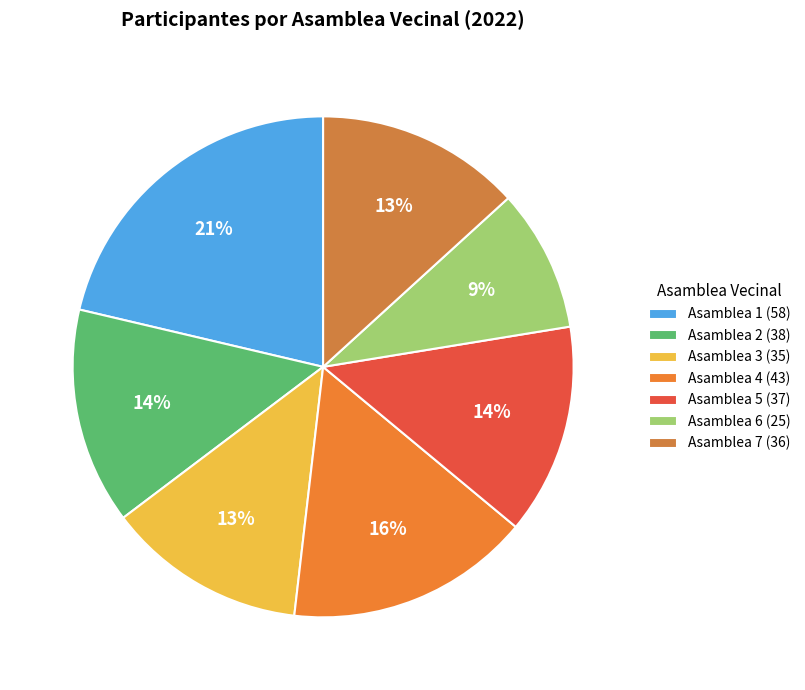

What is the change in value from Asamblea 4 to Asamblea 5?

-6